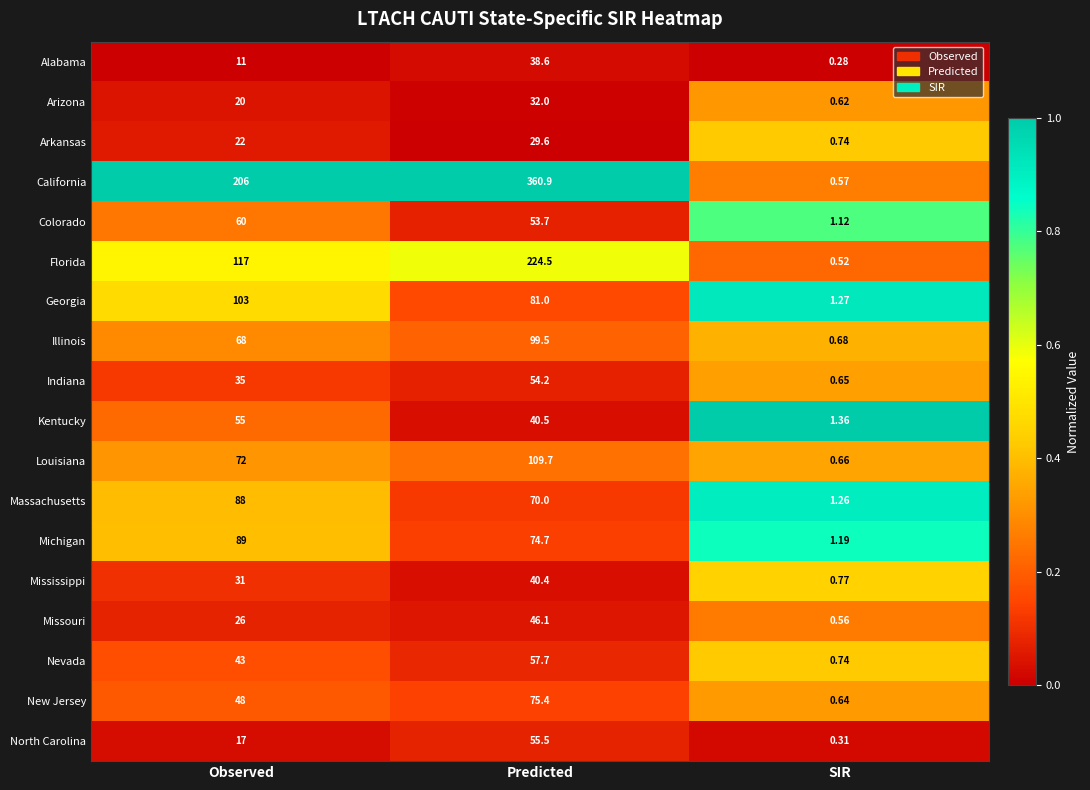

What is the total value across all series at Predicted?

1544.0